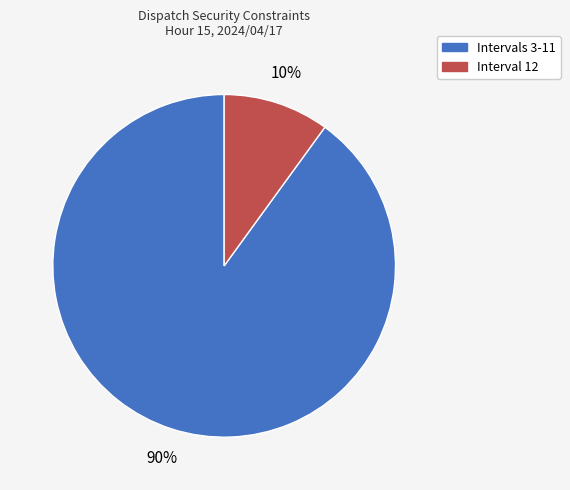

True or false: Interval 12 accounts for 2% of the total.

False